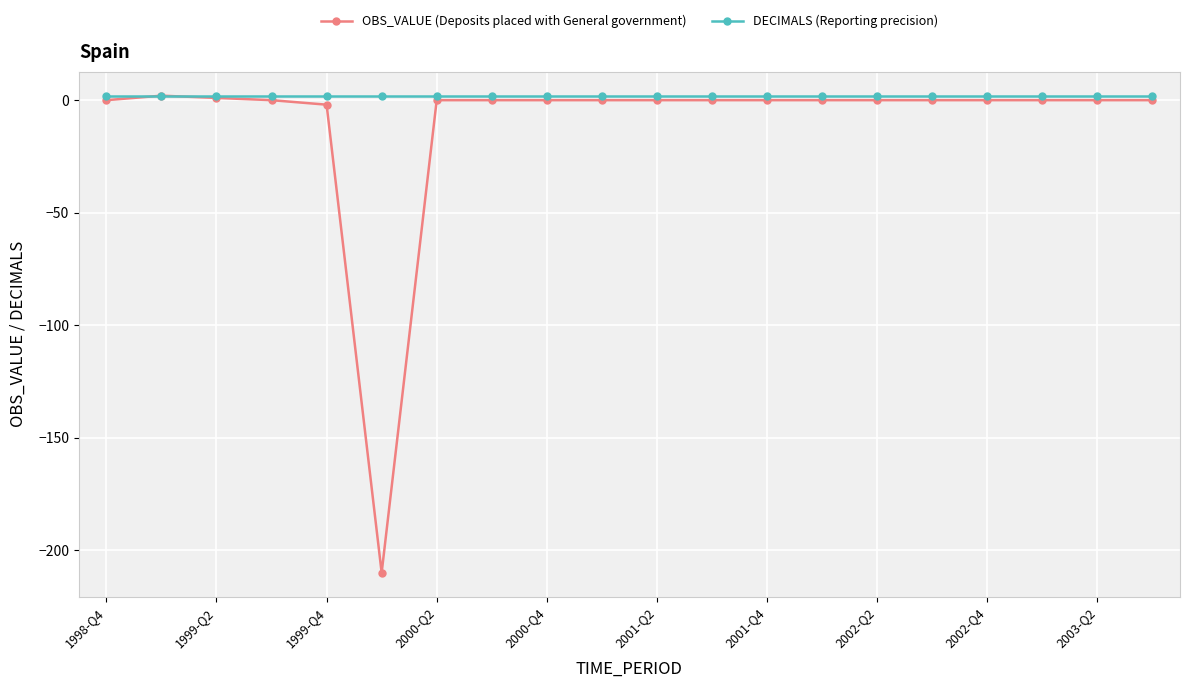

List the series in order of their overall mean, highest first.

DECIMALS (Reporting precision), OBS_VALUE (Deposits placed with General government)